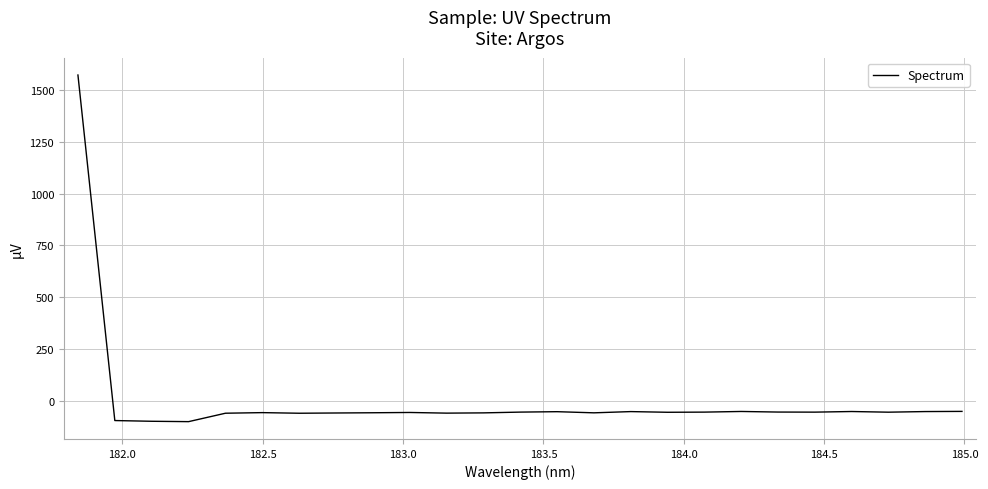

What is the greatest value displayed?

1571.9